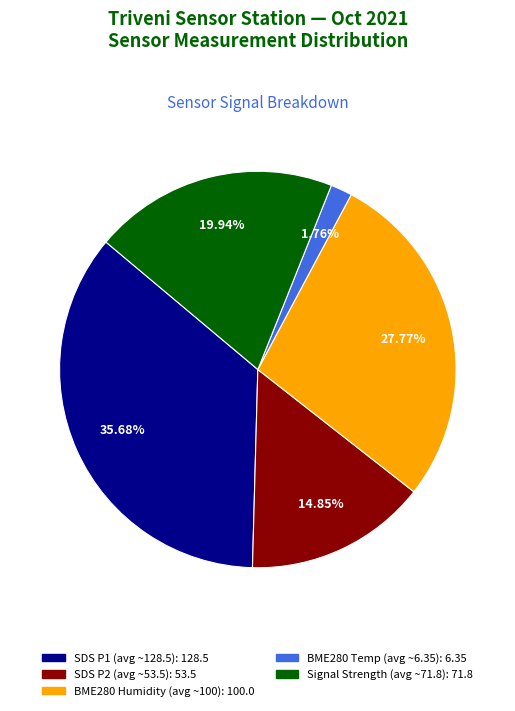

Is there any slice that represents more than half of the pie?

No